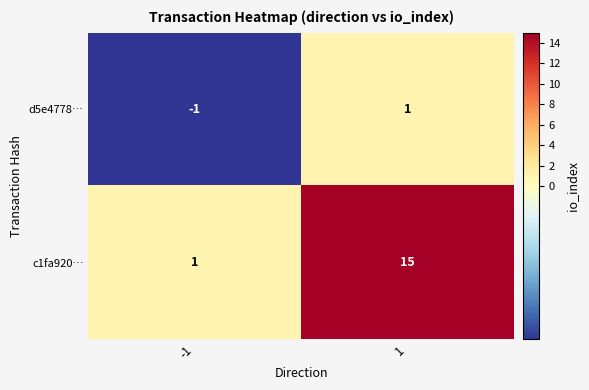

What is the difference between the highest and lowest values at 1?

14